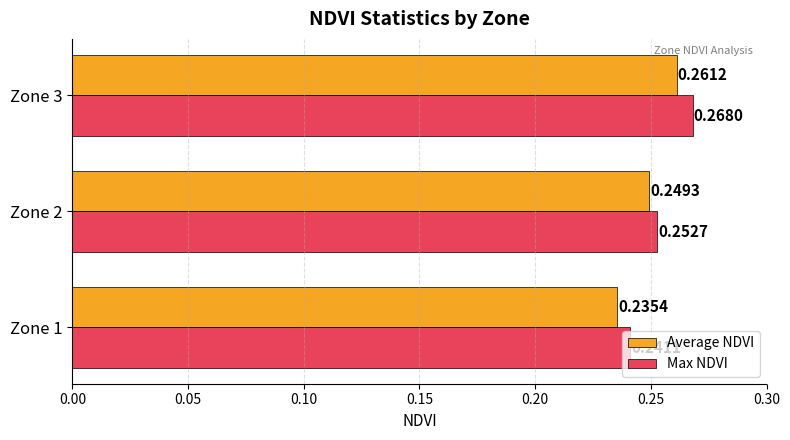

What is the total value across all series at Zone 3?

0.5